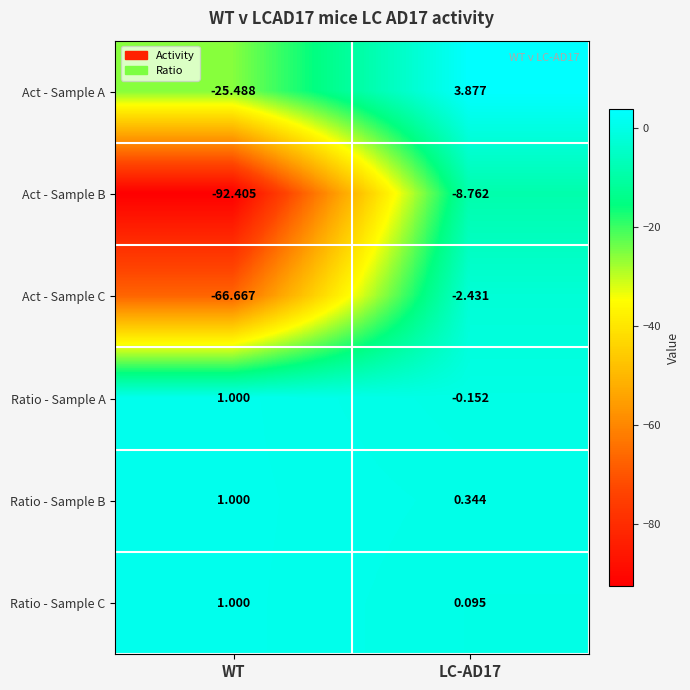

Which series changed the most between WT and LC-AD17?

Act - Sample B